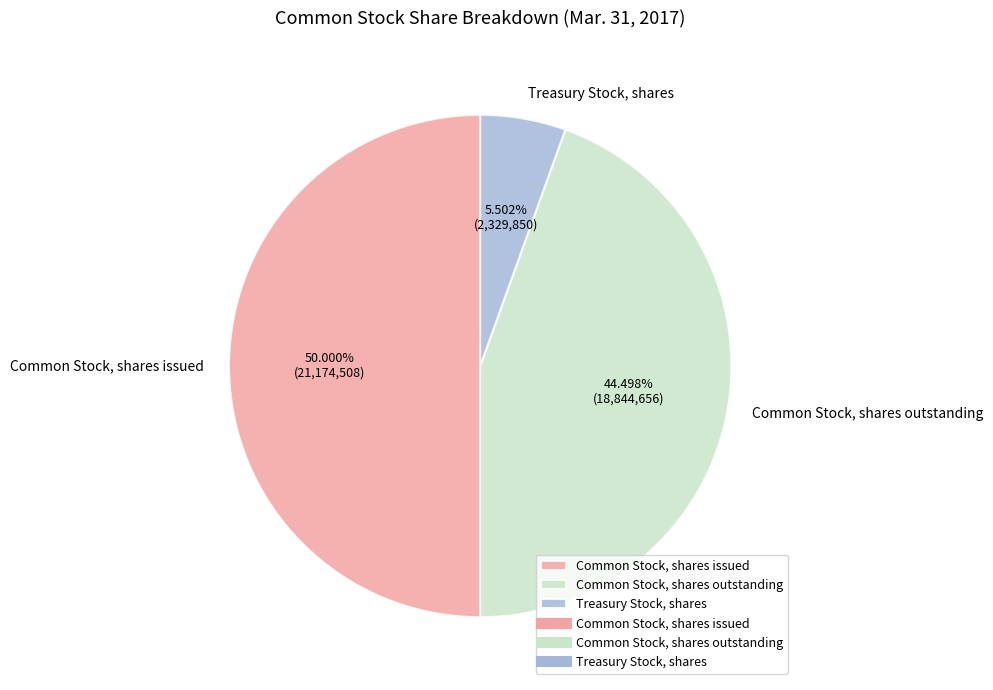

Between Treasury Stock, shares and Common Stock, shares issued, which is larger?

Common Stock, shares issued